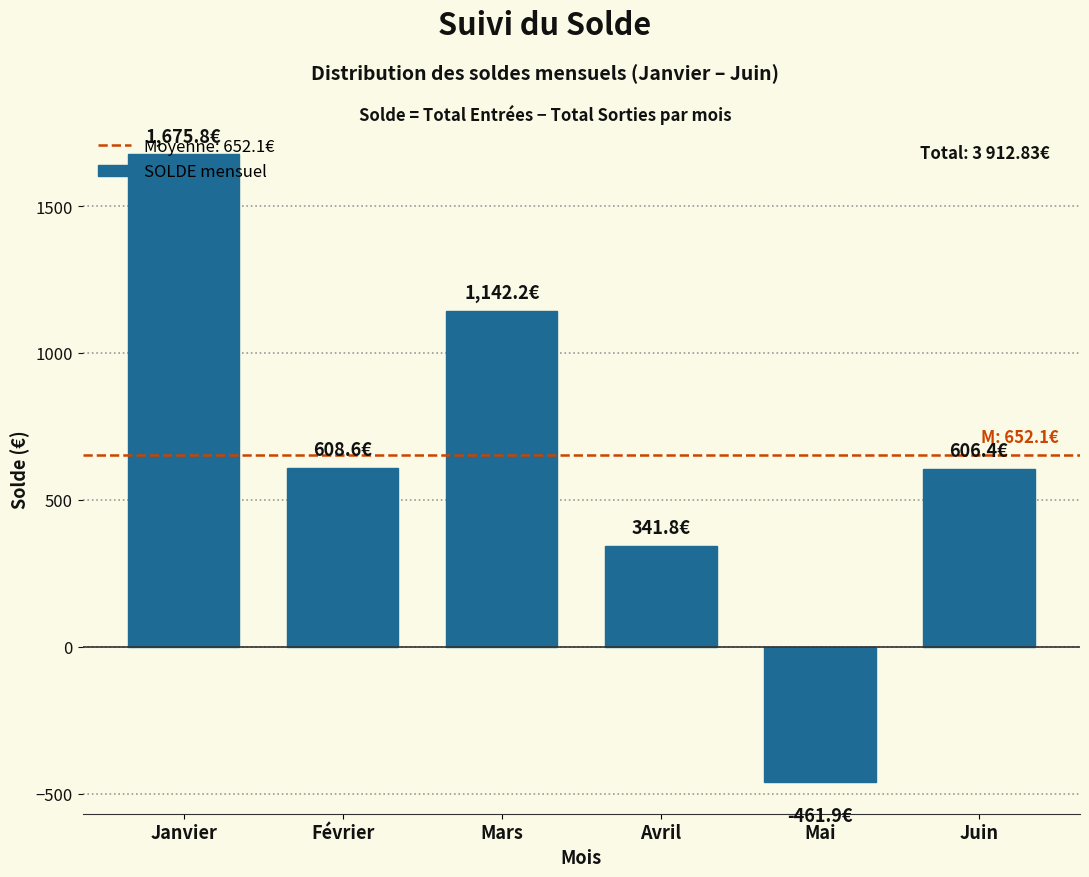

The value at Janvier is 1675.8. True or false?

True